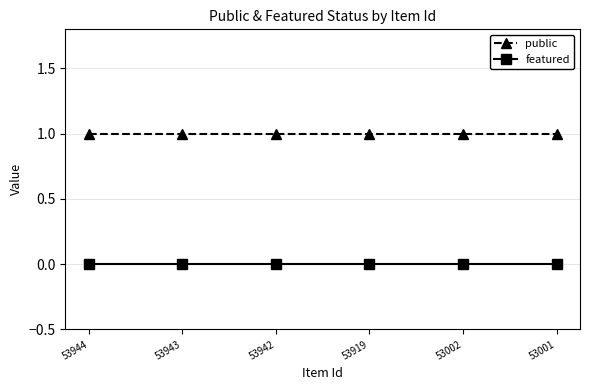

Rank the series by their average value, from highest to lowest.

public, featured